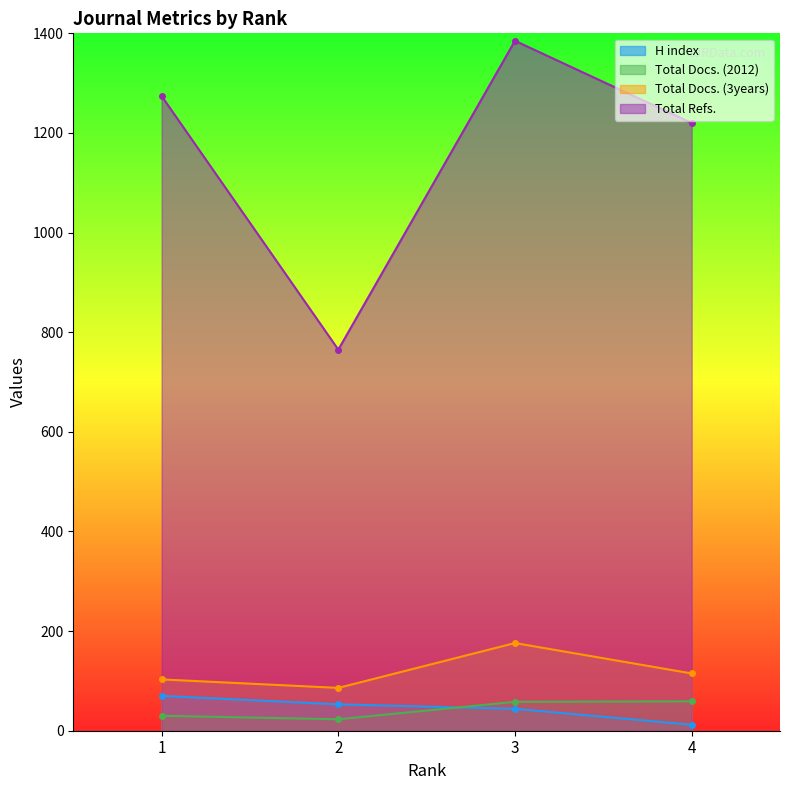

The value of H index at 1 is 37. True or false?

False